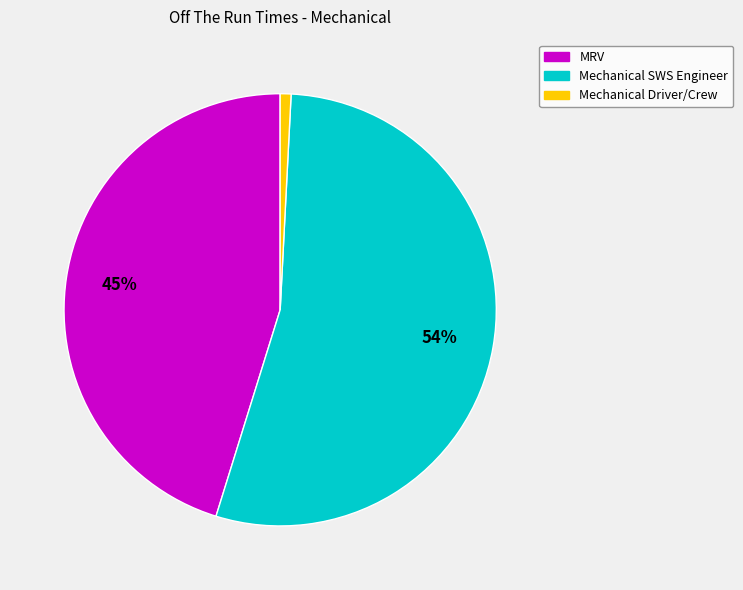

Is there any slice that represents more than half of the pie?

Yes